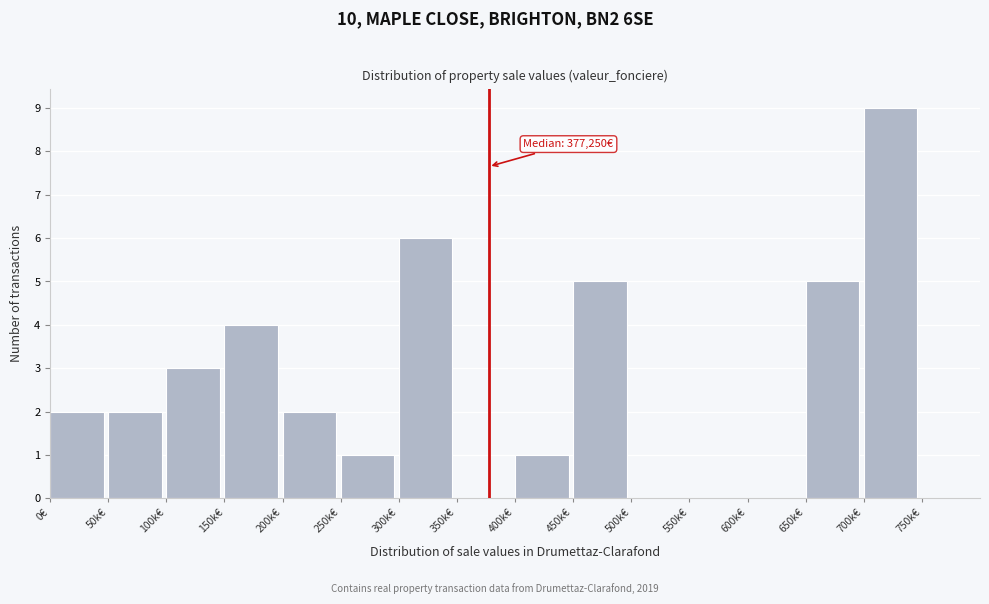

Reading right to left, what are all the values shown in this chart?

750k€=0	700k€=9	650k€=5	600k€=0	550k€=0	500k€=0	450k€=5	400k€=1	350k€=0	300k€=6	250k€=1	200k€=2	150k€=4	100k€=3	50k€=2	0€=2